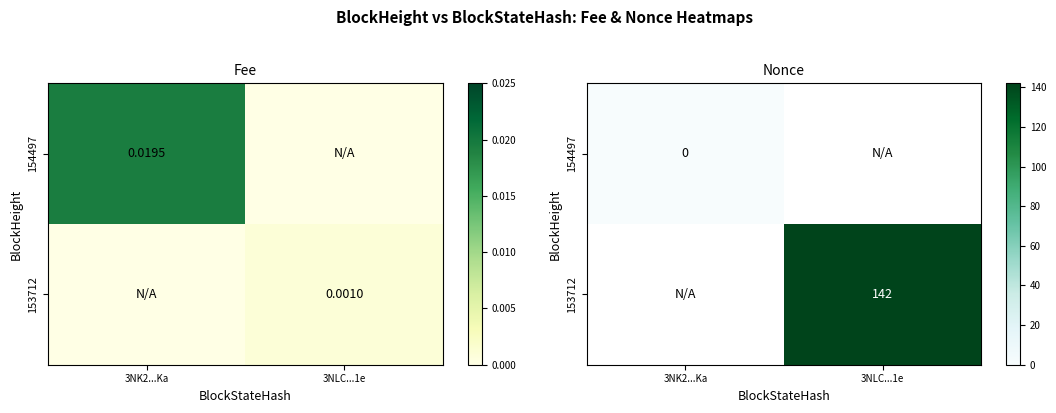

The 154497 series shows 0.0 at 3NK2...Ka. True or false?

True